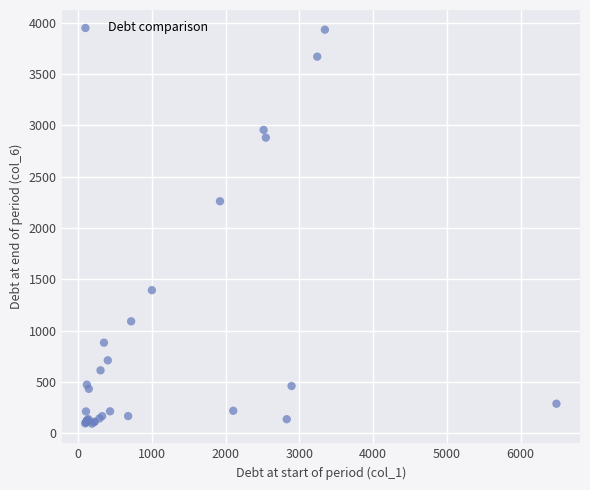

What Y value in the scatter plot is closest to 2012?

2259.9